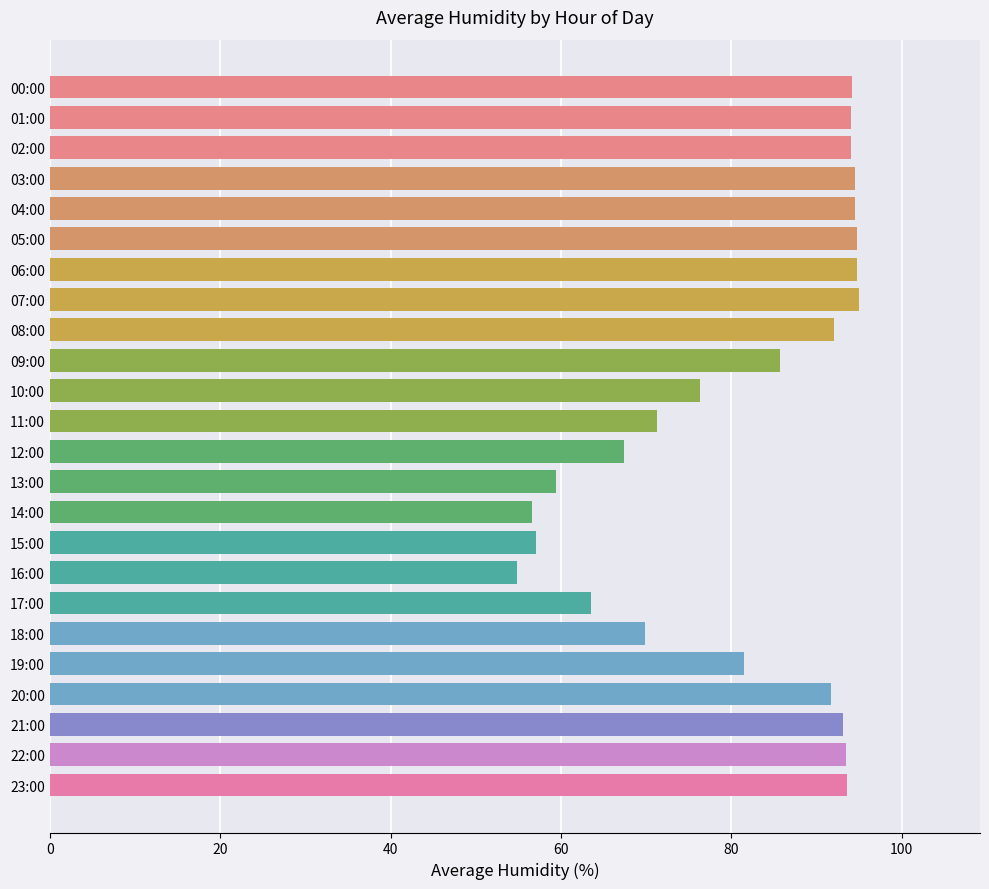

What is the sum of all values?

1963.3